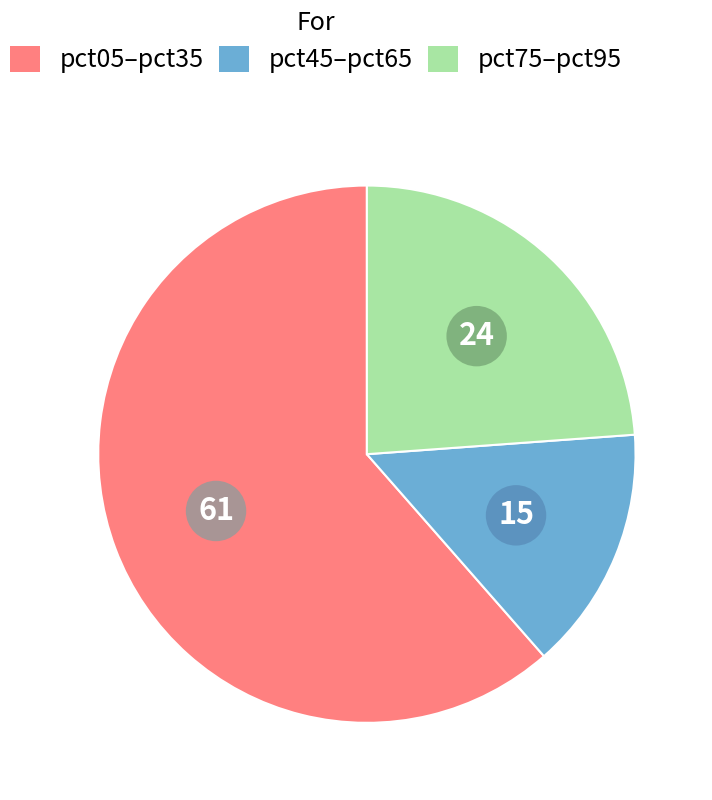

Does any single category account for the majority?

Yes